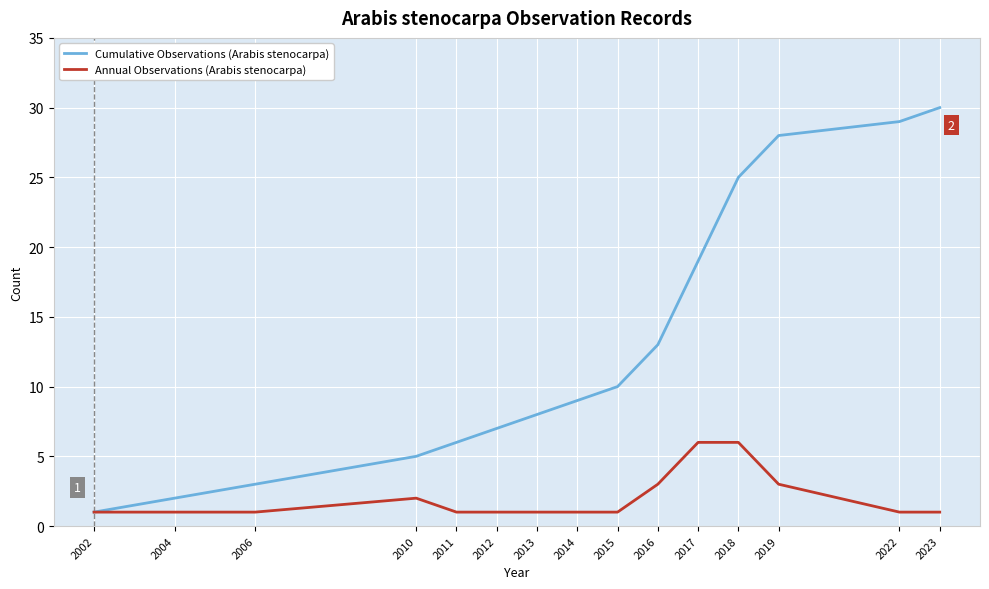

What is the sum of all Cumulative Observations (Arabis stenocarpa) values?

195